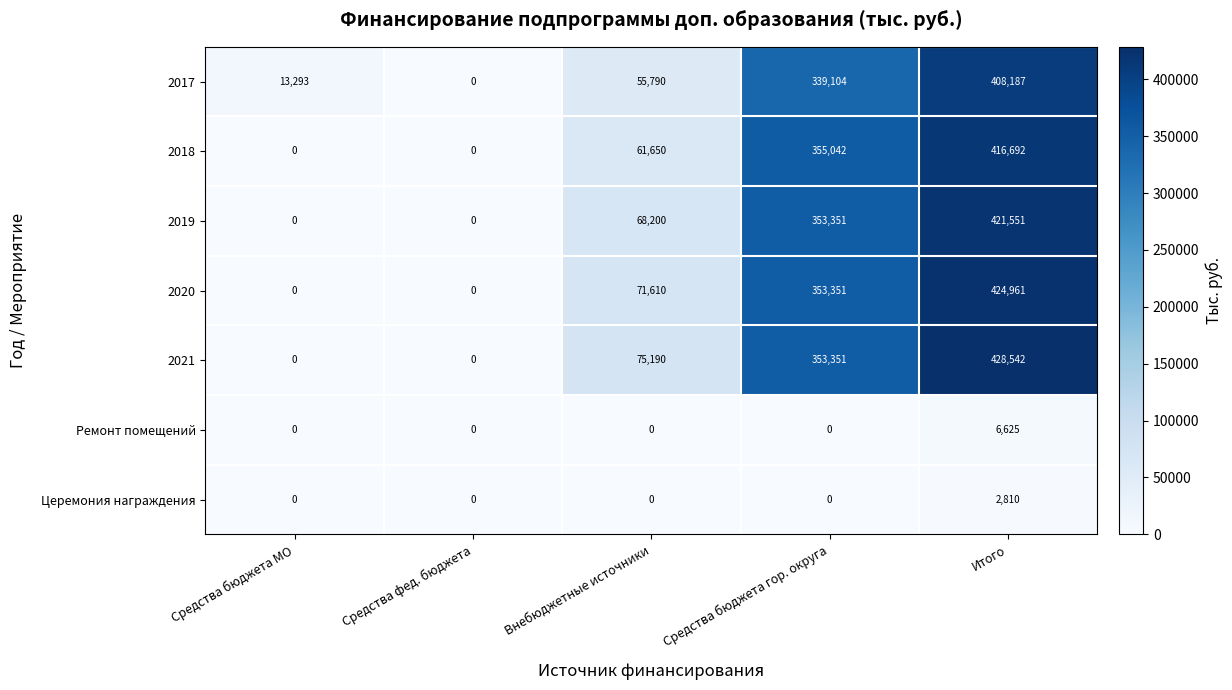

Which series has the largest range (max minus min)?

2021